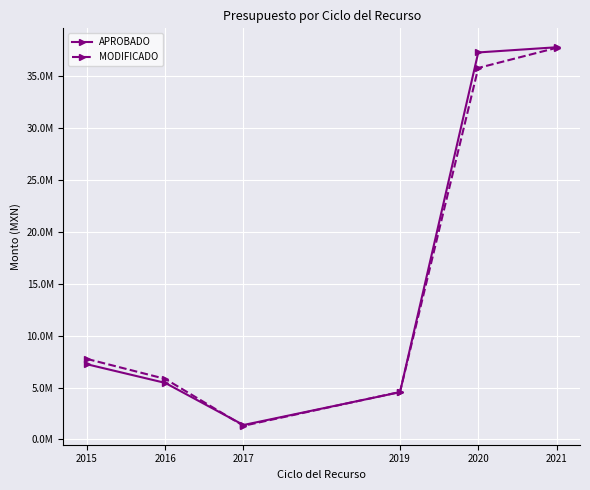

Is this an area chart (filled region under the line)?

No